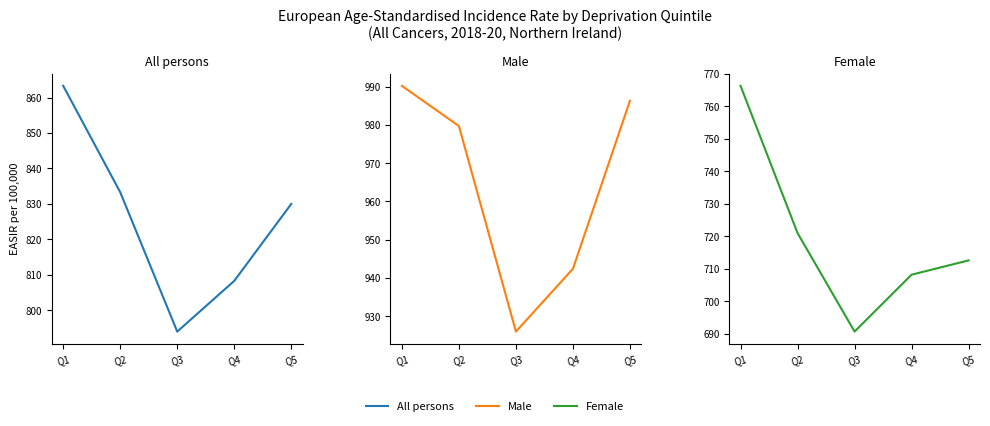

What is the difference between the All persons values at Q5 and Q4?

21.7